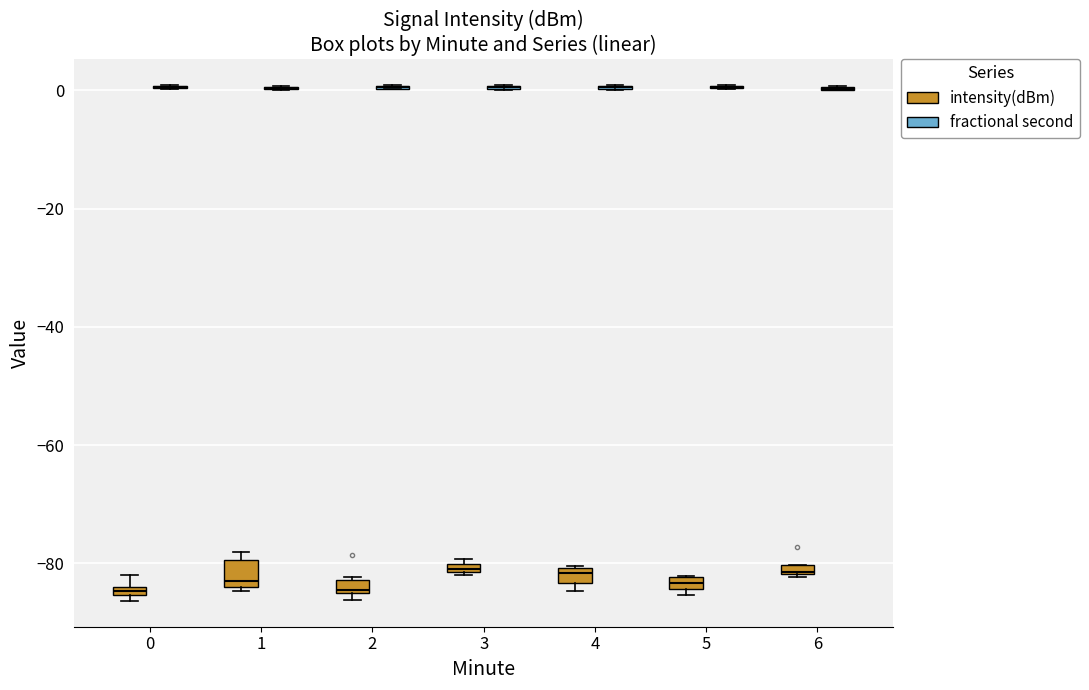

Where is the lower edge of the box for 6 (intensity(dBm)) on the y-axis? The values are not printed on the chart, so give them approximately, as read against the axis.

-82